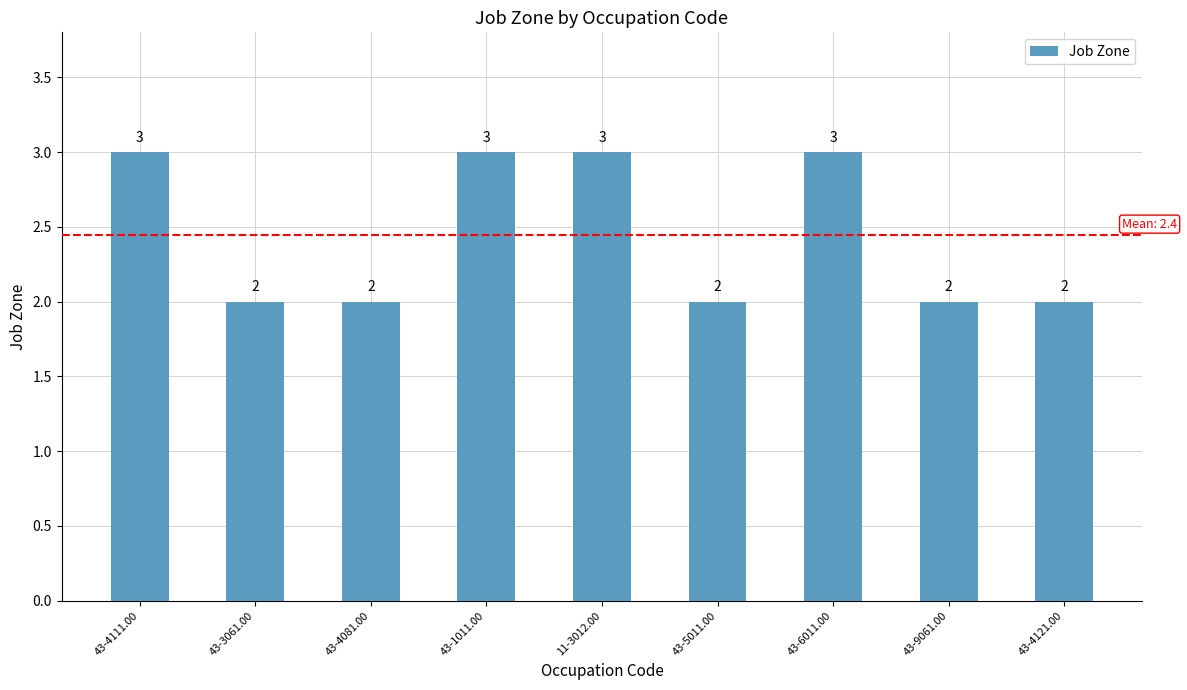

The chart shows a value of 5 at 43-1011.00. True or false?

False